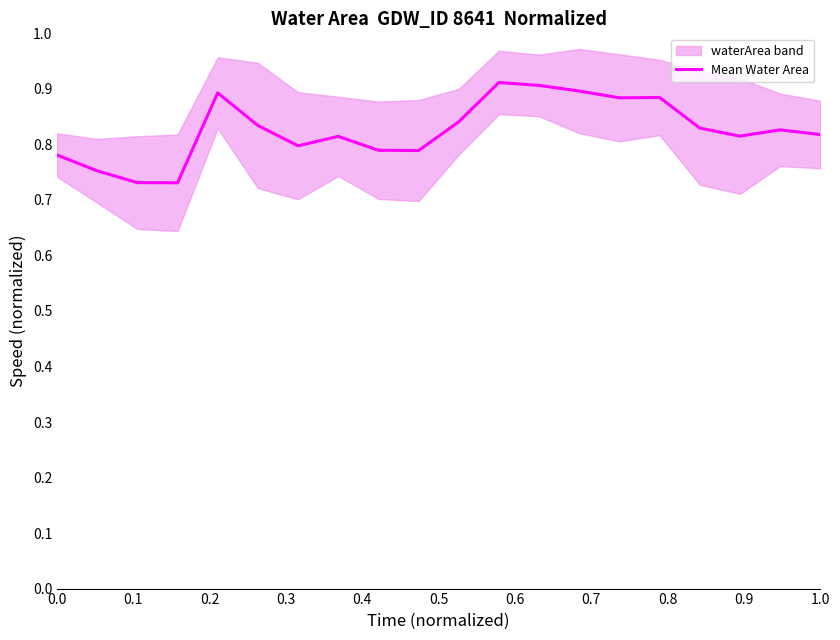

How many data points does each series have?

20